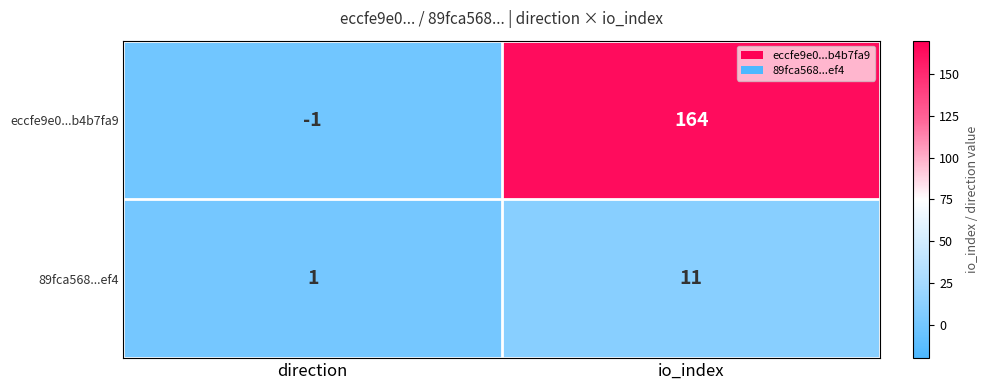

What is the sum of all eccfe9e0...b4b7fa9 values?

163